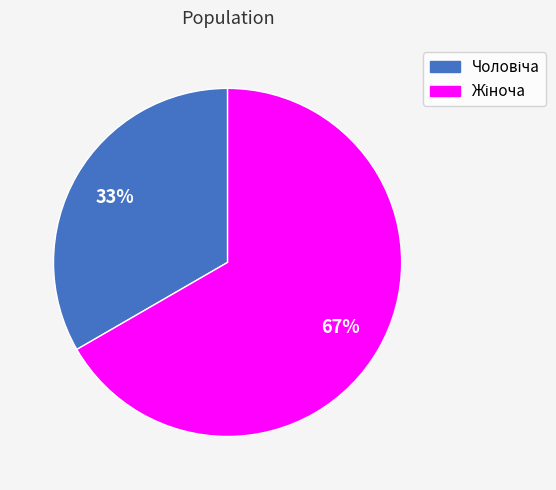

Is there any slice that represents more than half of the pie?

Yes